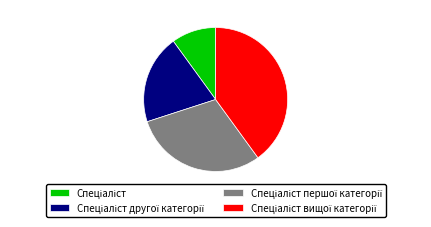

Does any single category account for the majority?

No